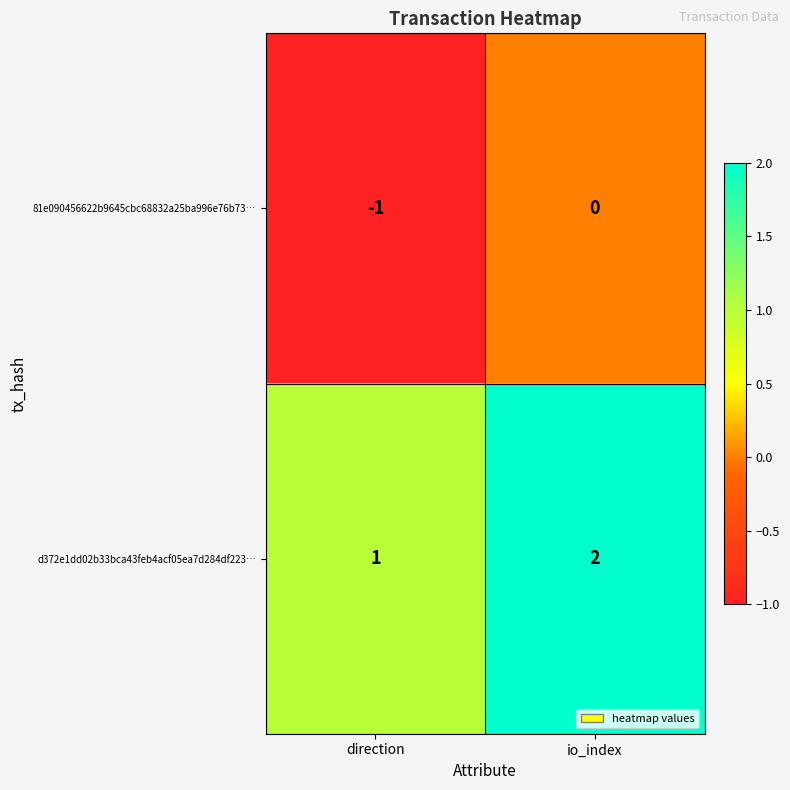

Which label corresponds to the smallest value in the chart?

direction